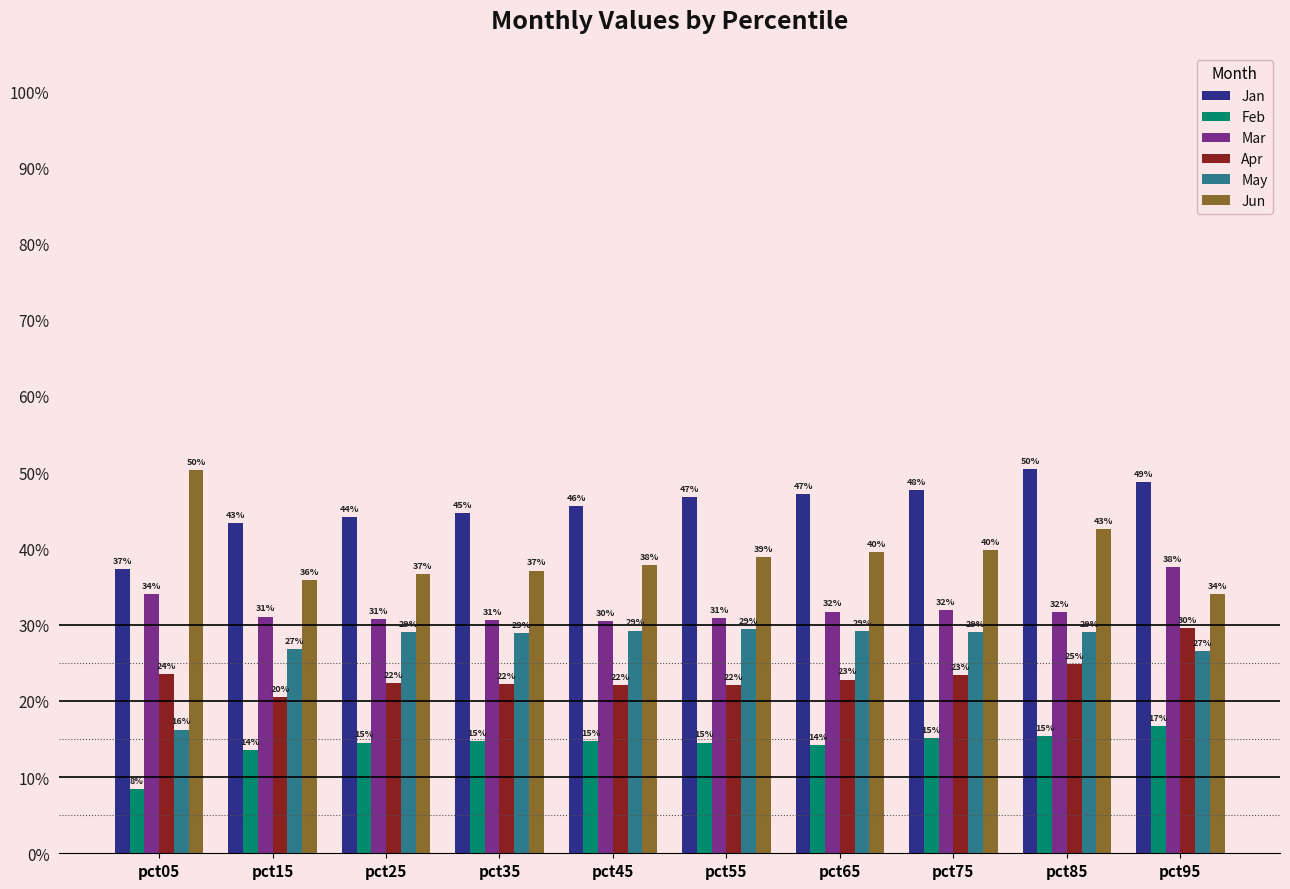

What is the value of the Jan bar at the 3rd from the left?

0.4